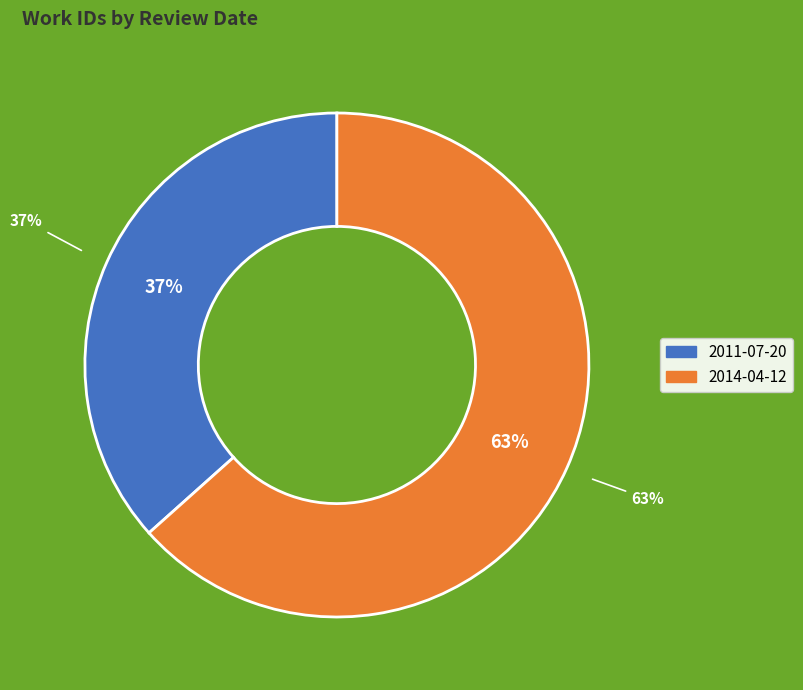

Combined, do 2014-04-12 and 2011-07-20 account for over 50%?

Yes